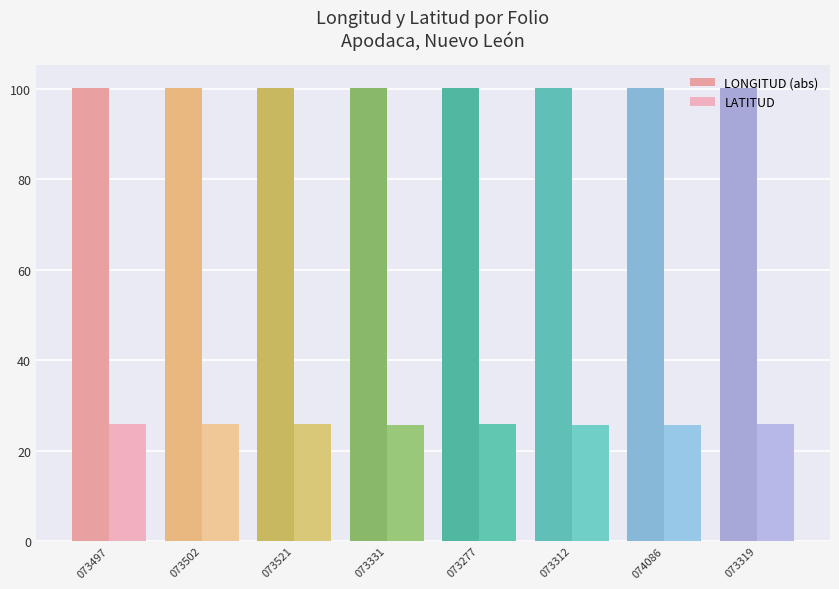

Reading right to left, transcribe all the data shown in this chart.

LONGITUD (abs): 073319=100.2	074086=100.2	073312=100.1	073277=100.3	073331=100.2	073521=100.2	073502=100.2	073497=100.2
LATITUD: 073319=25.8	074086=25.8	073312=25.7	073277=25.8	073331=25.8	073521=25.8	073502=25.8	073497=25.8